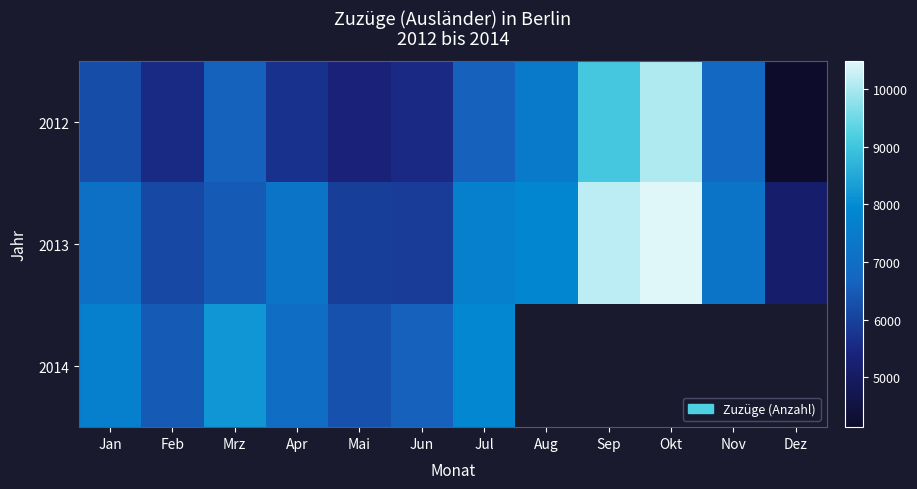

At which label is 2012 closest to 7093?

Nov